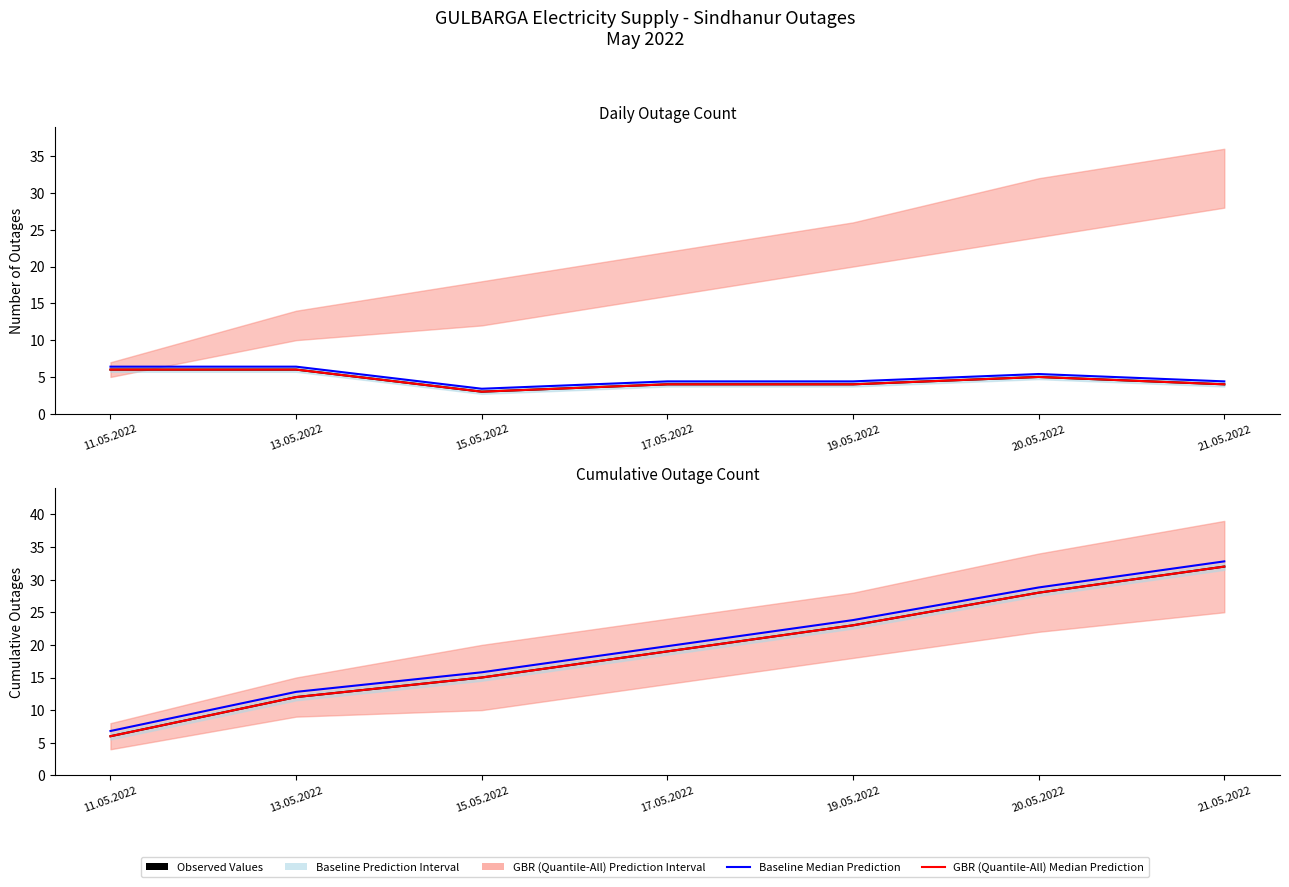

Between 15.05.2022 and 21.05.2022, which is larger?

21.05.2022